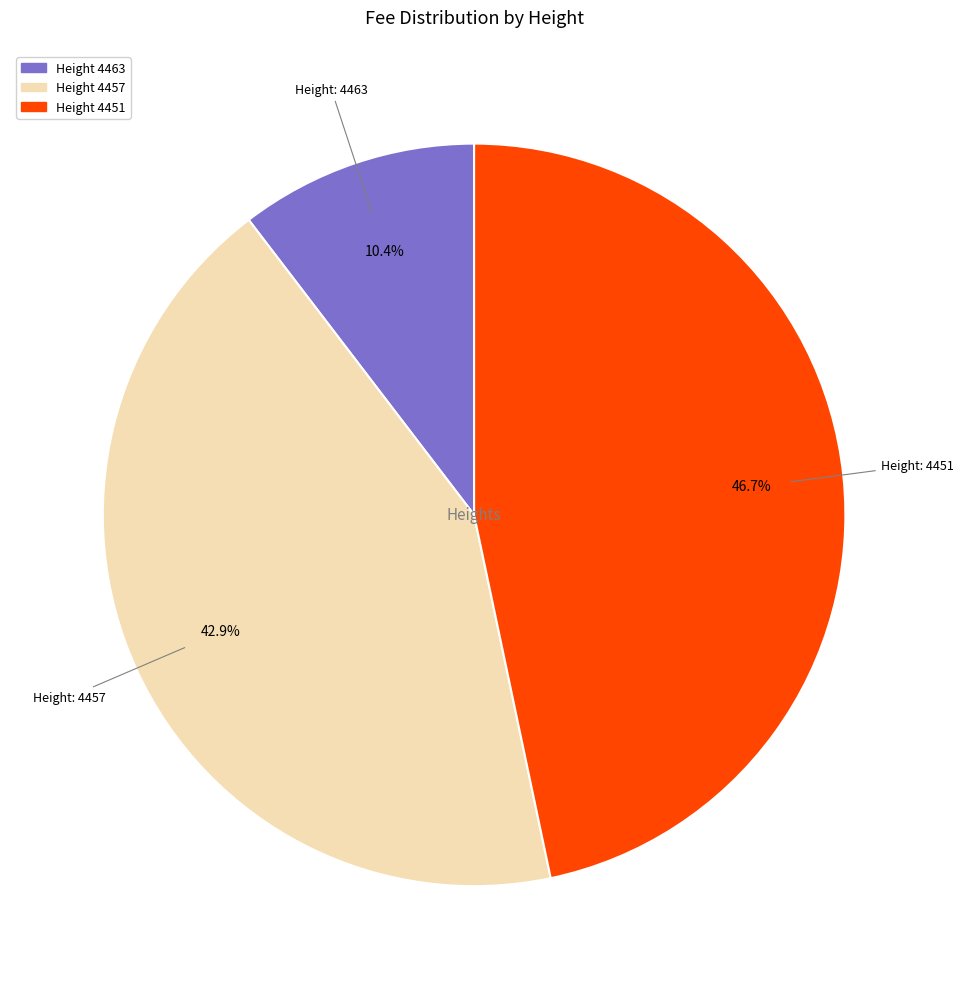

Is there any slice that represents more than half of the pie?

No